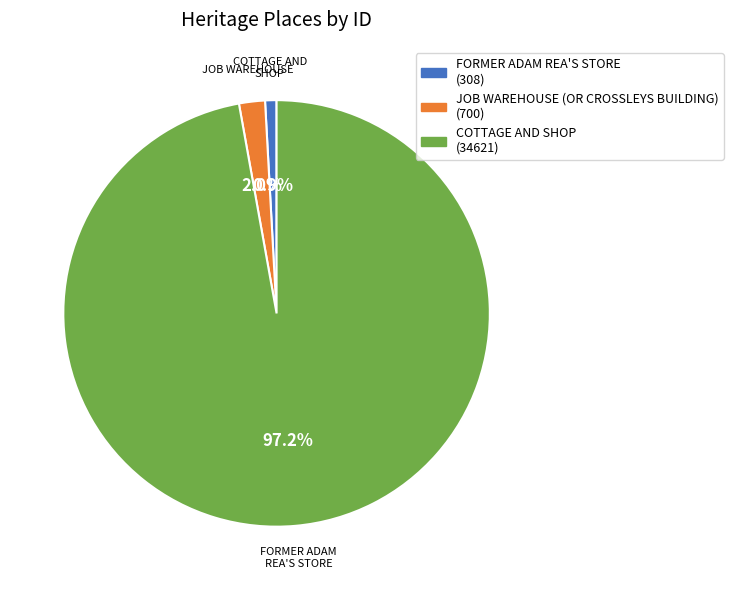

Which slice is the largest?

COTTAGE AND SHOP